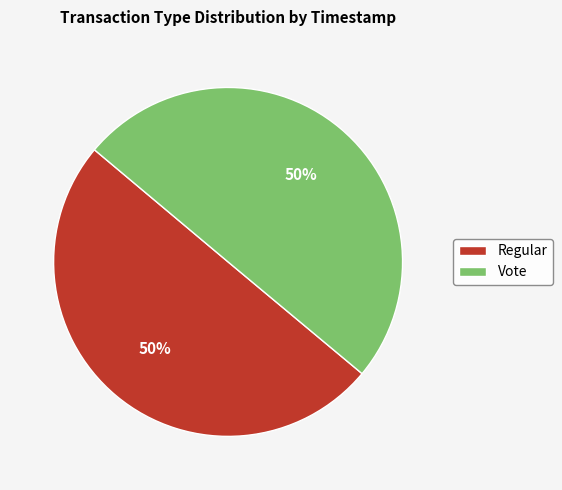

How many slices are in this pie chart?

2